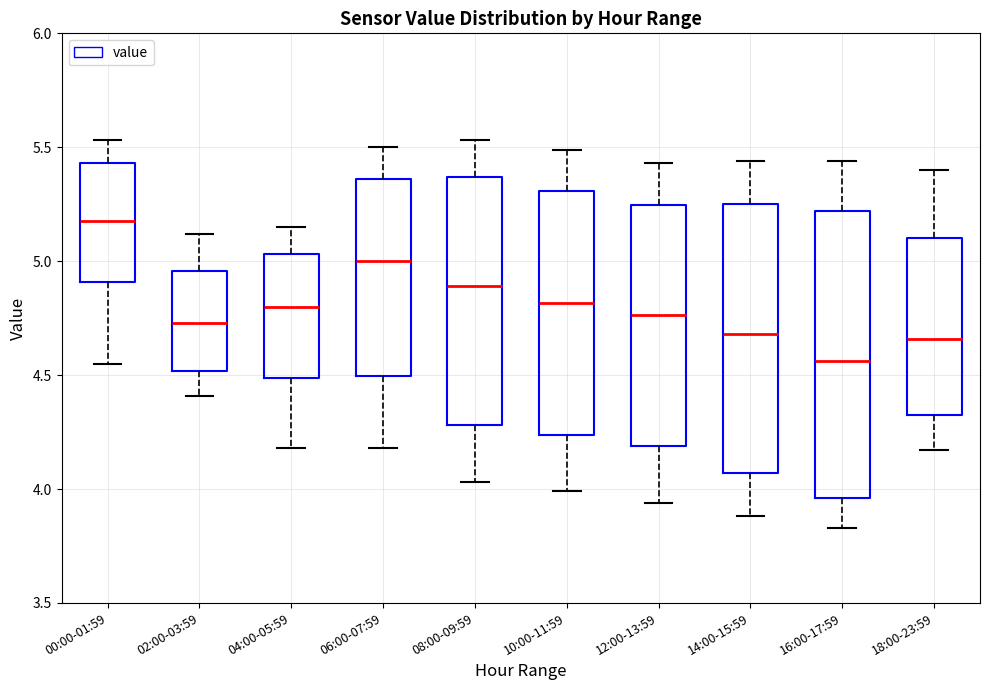

Where does the upper whisker of the box for 14:00-15:59 end on the y-axis? The values are not printed on the chart, so give them approximately, as read against the axis.

5.45